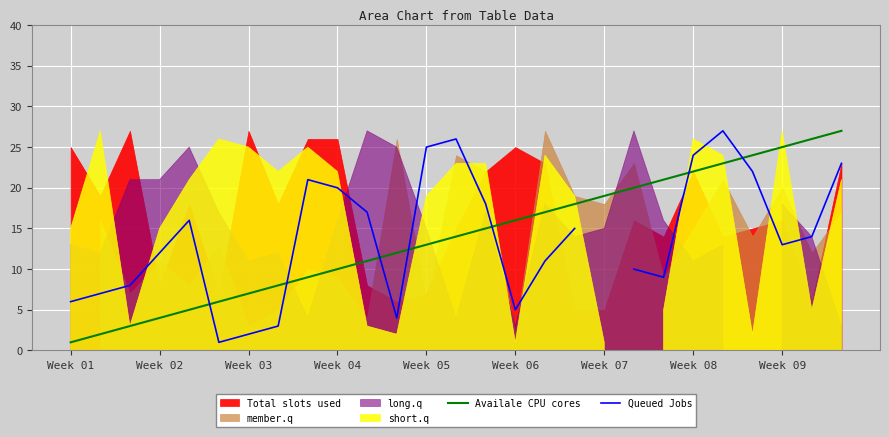

In Queued Jobs, how many points are higher than both neighbors (excluding endpoints)?

4